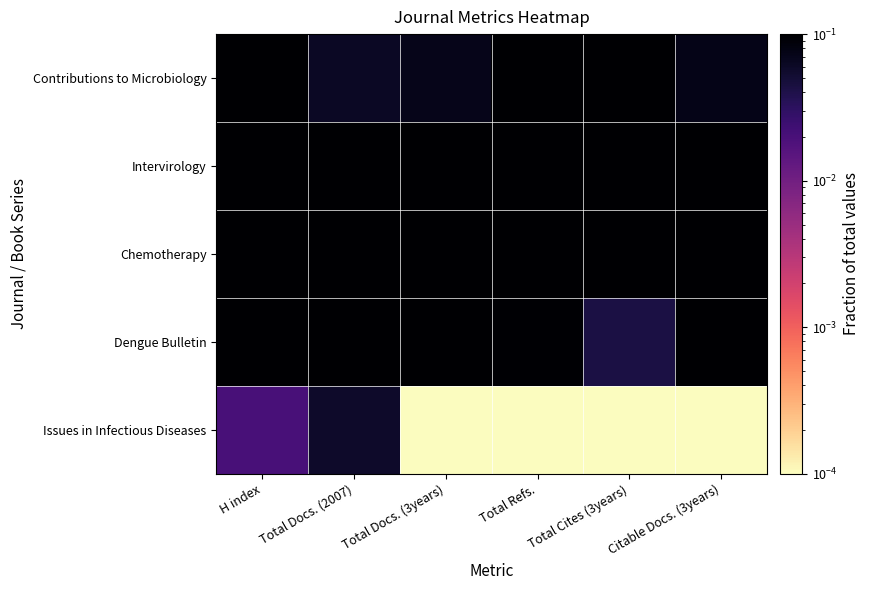

What is the difference between the highest and lowest values at Citable Docs. (3years)?

0.4